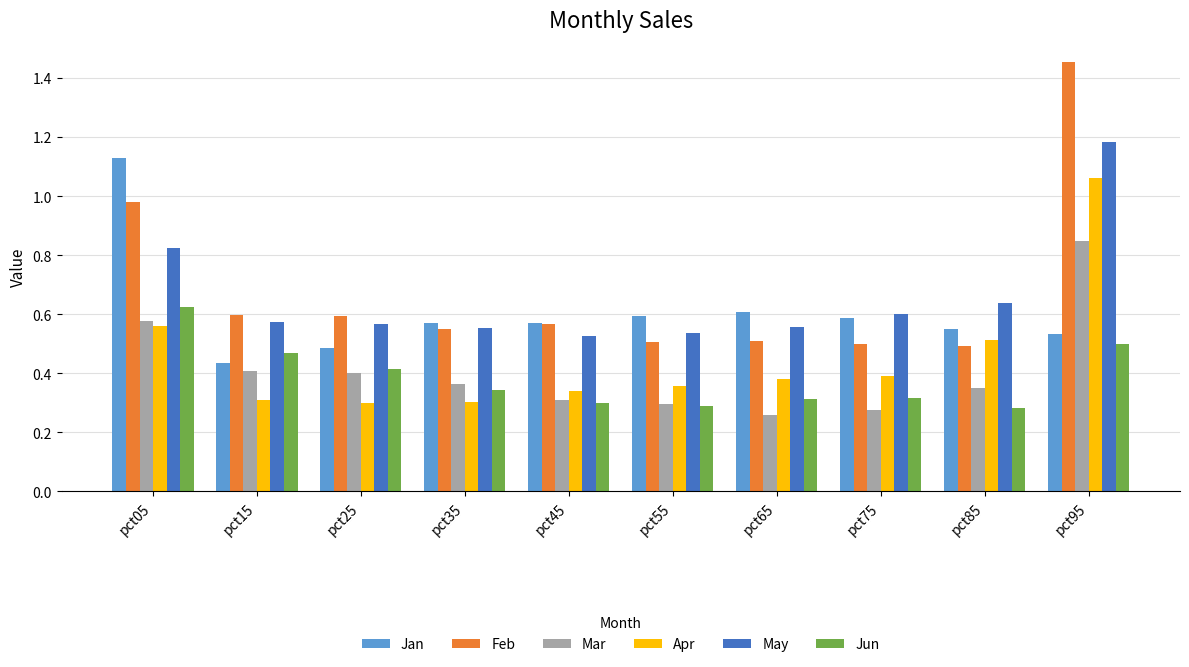

Does the chart contain stacked bars?

No